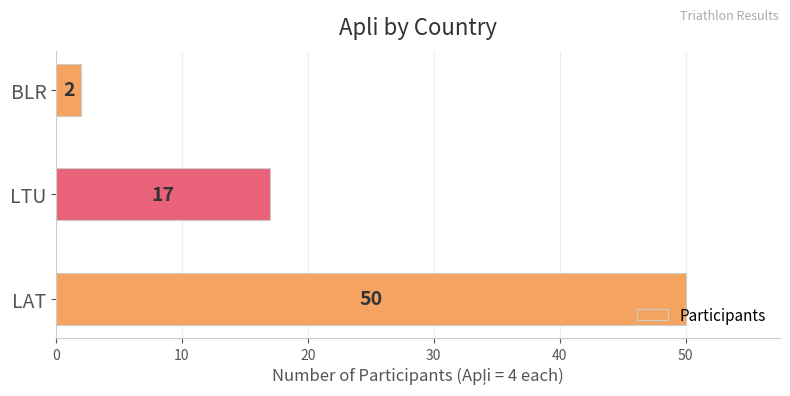

List the labels in order of value, smallest first.

BLR, LTU, LAT